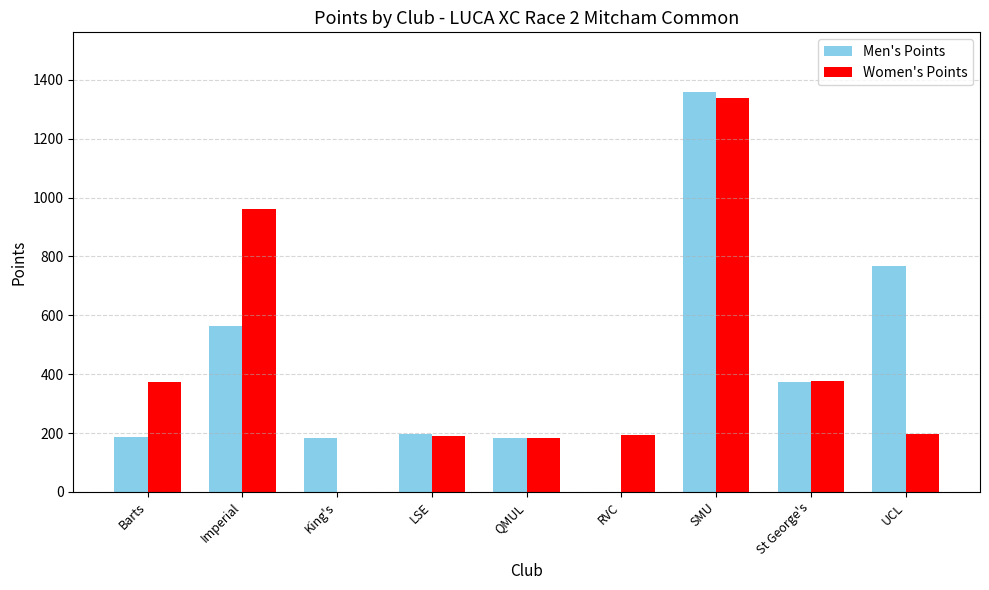

What is the sum of all Men's Points values?

3810